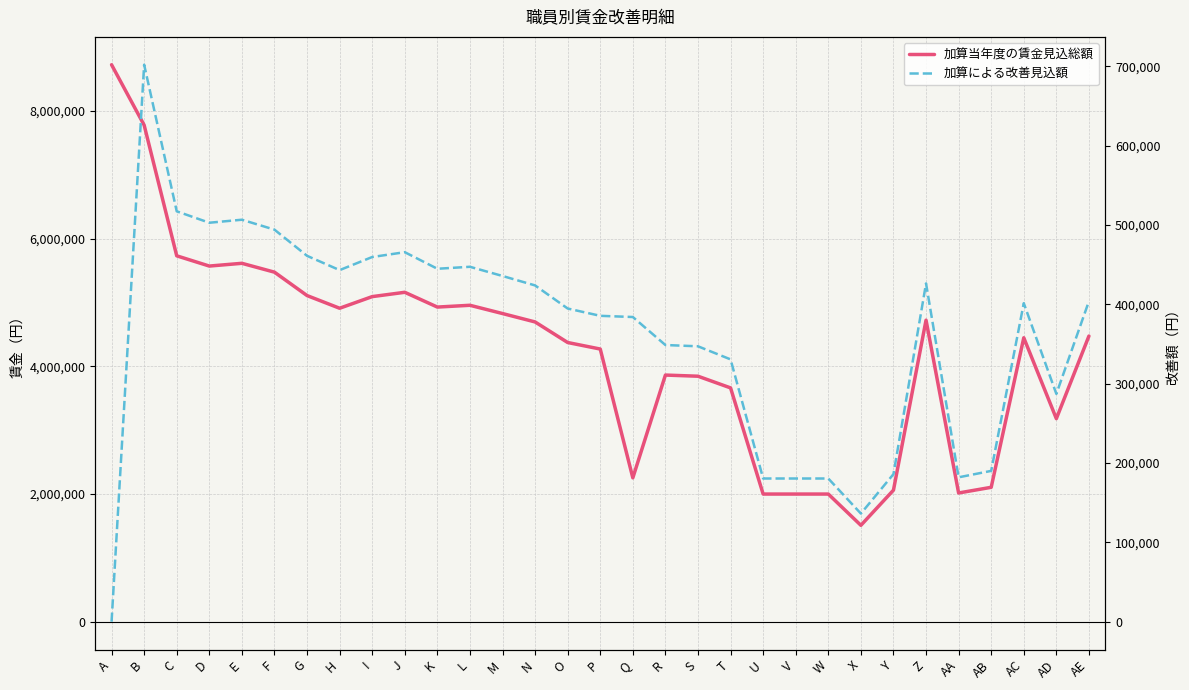

Reading left to right, what are all the values shown in this chart?

加算当年度の賃金見込総額: A=8721000	B=7775450	C=5729250	D=5568950	E=5612000	F=5473400	G=5107050	H=4908400	I=5090550	J=5158250	K=4926850	L=4954850	M=4825550	N=4693850	O=4371950	P=4269600	Q=2253100	R=3862300	S=3844150	T=3661400	U=1999200	V=1999200	W=1999200	X=1509750	Y=2060400	Z=4721600	AA=2016000	AB=2104900	AC=4446200	AD=3179880	AE=4473250
加算による改善見込額: A=0	B=701900	C=517200	D=502800	E=506600	F=494100	G=461100	H=443100	I=459600	J=465700	K=444800	L=447300	M=435700	N=423800	O=394700	P=385500	Q=384000	R=348700	S=347100	T=330600	U=180500	V=180500	W=180500	X=136300	Y=186000	Z=426300	AA=182000	AB=190100	AC=401400	AD=287100	AE=403900